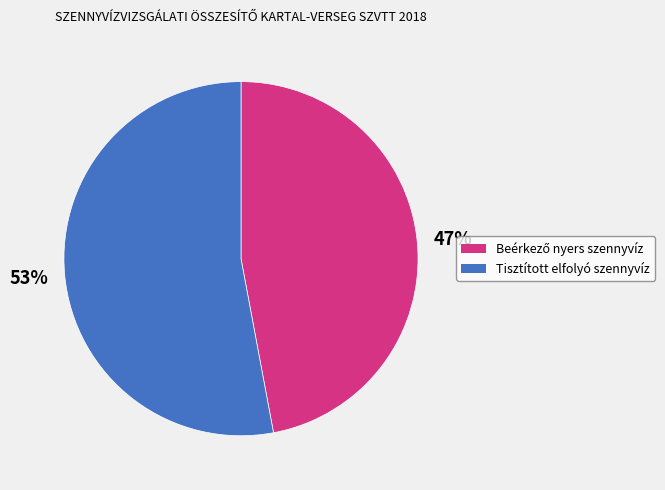

To the nearest percent, what is the difference between the largest and smallest slice percentages?

6%